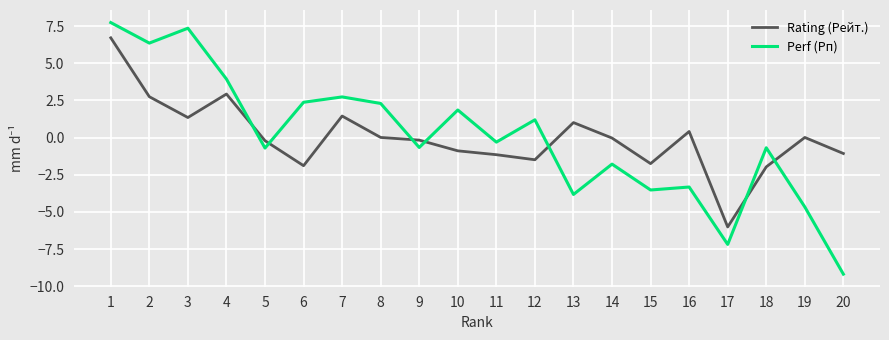

The value of Perf (Рп) at 15 is -3.5. True or false?

True